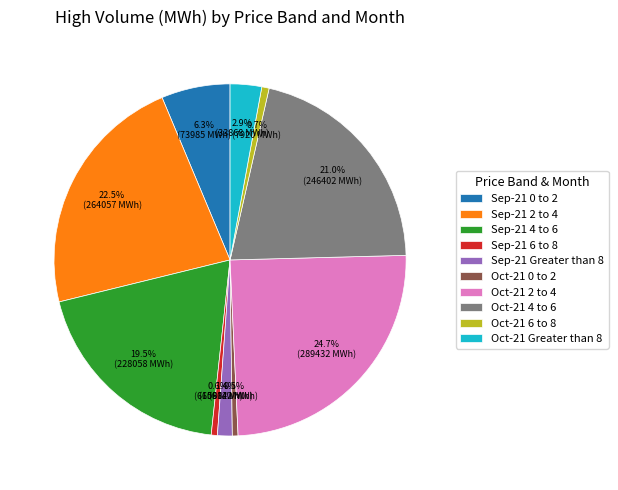

To the nearest percent, what is the difference between the largest and smallest slice percentages?

24%